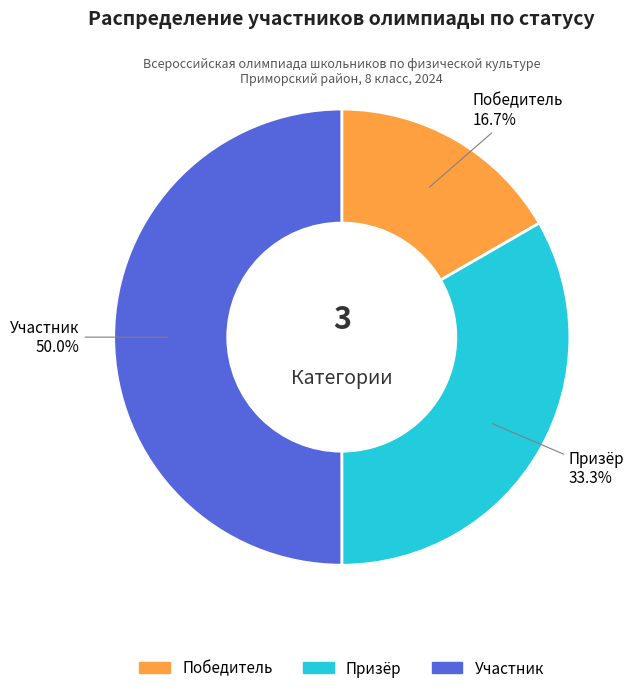

True or false: Призёр accounts for 43% of the total.

False